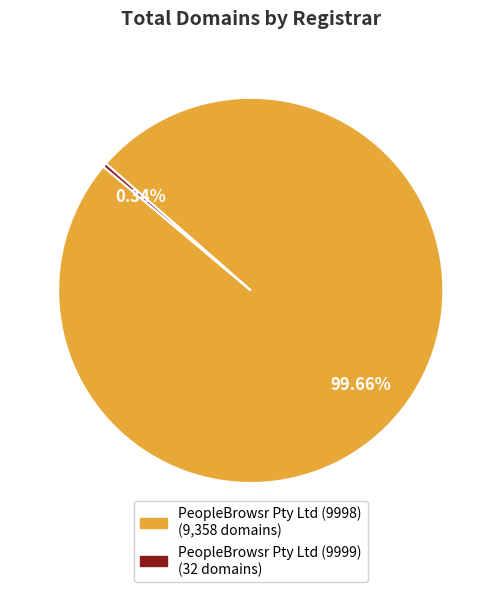

Rank the categories by value from lowest to highest.

PeopleBrowsr Pty Ltd (9999), PeopleBrowsr Pty Ltd (9998)